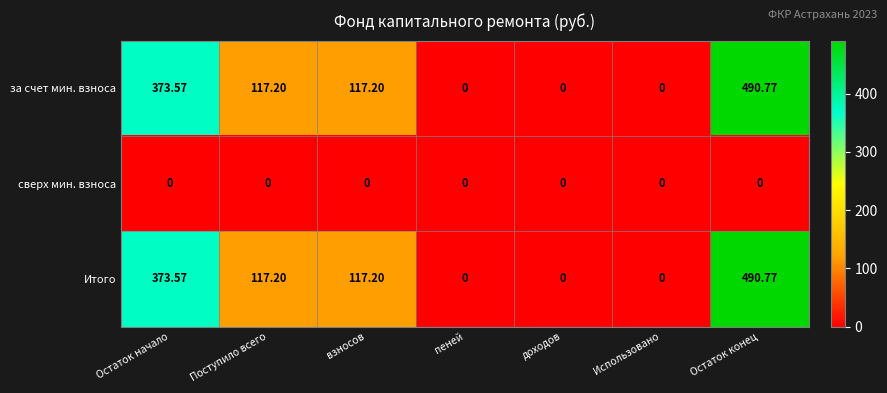

At which label does за счет мин. взноса reach its peak?

Остаток конец